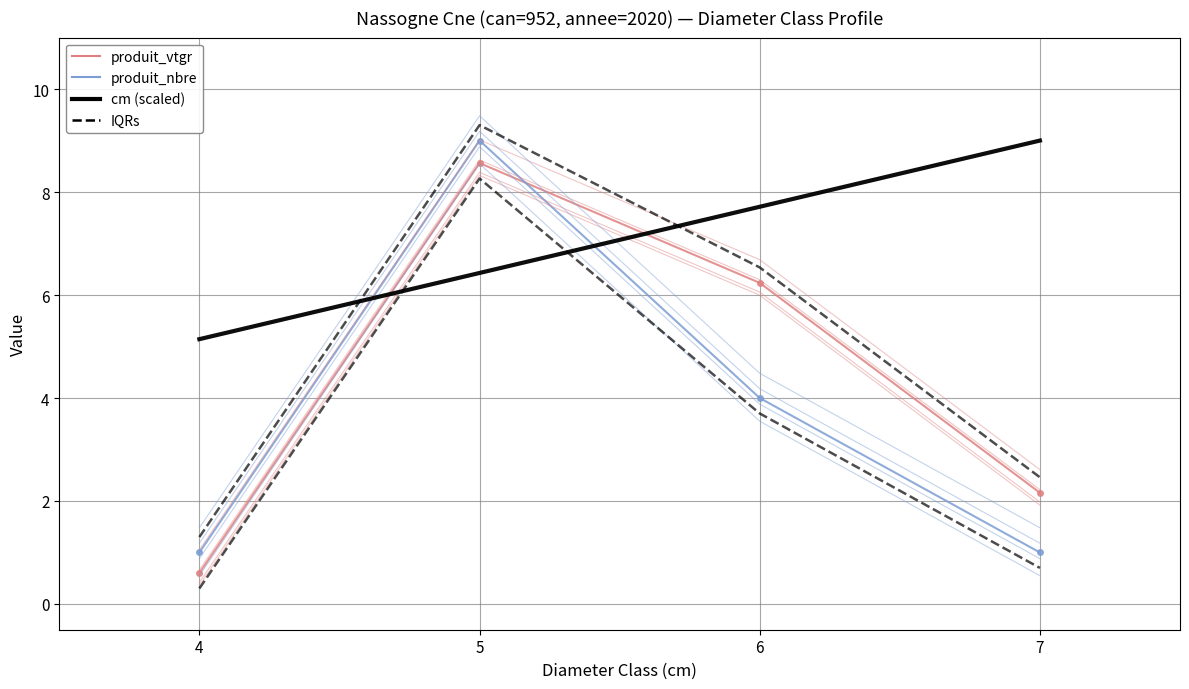

True or false: IQR high has a value of 1.9 at 4.

False